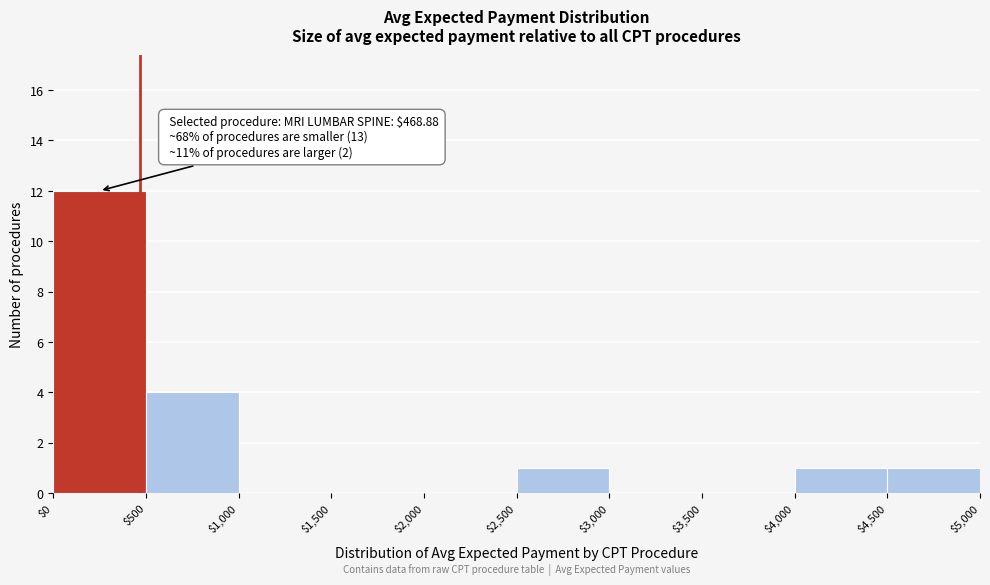

Over which range of the x-axis is the bar tallest?

$0 to $500